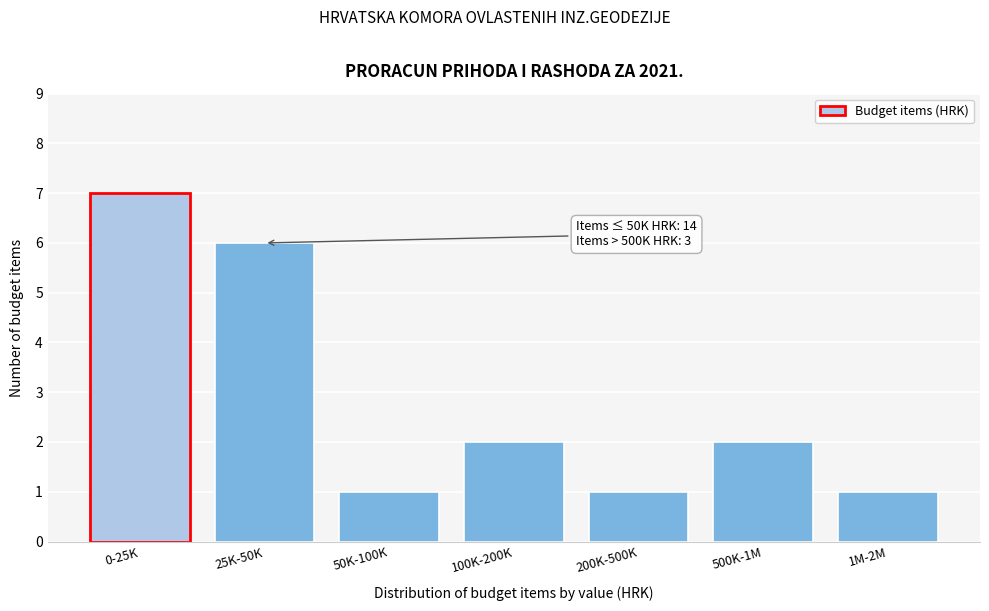

Reading left to right, transcribe all the data shown in this chart.

0-25K=7	25K-50K=6	50K-100K=1	100K-200K=2	200K-500K=1	500K-1M=2	1M-2M=1